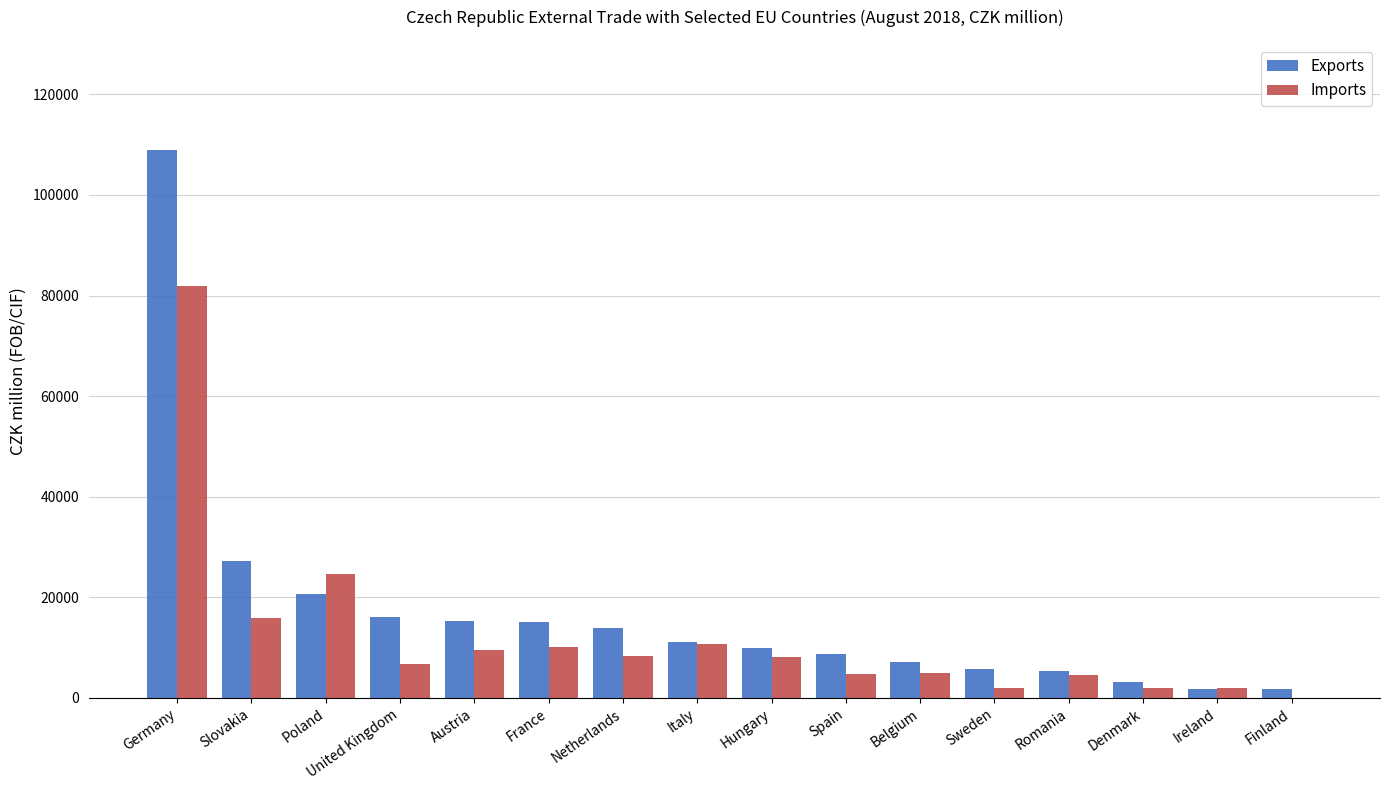

What is the highest value of the Exports series?

108992